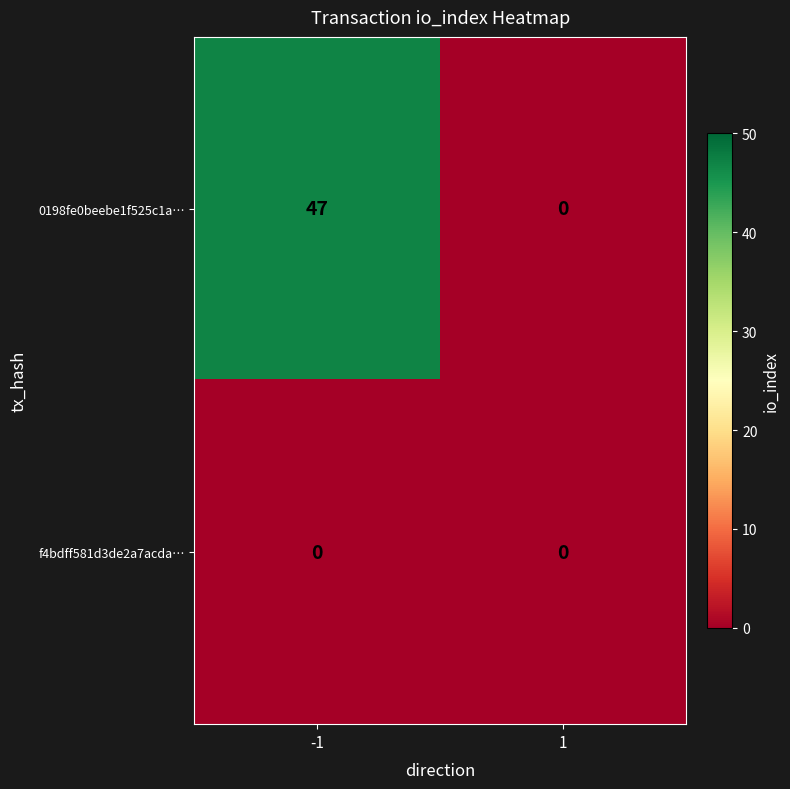

Which series has the largest range (max minus min)?

0198fe0beebe1f525c1a…